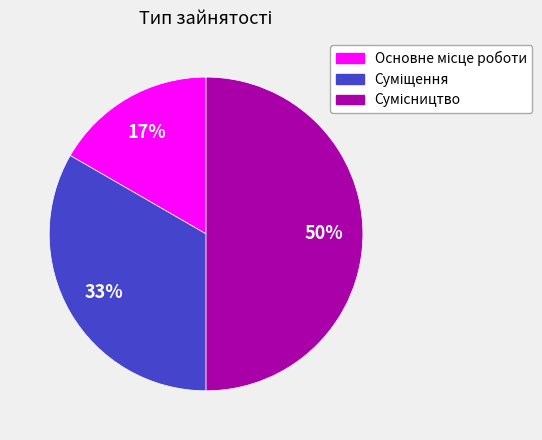

The Сумісництво slice represents 59% of the pie. True or false?

False